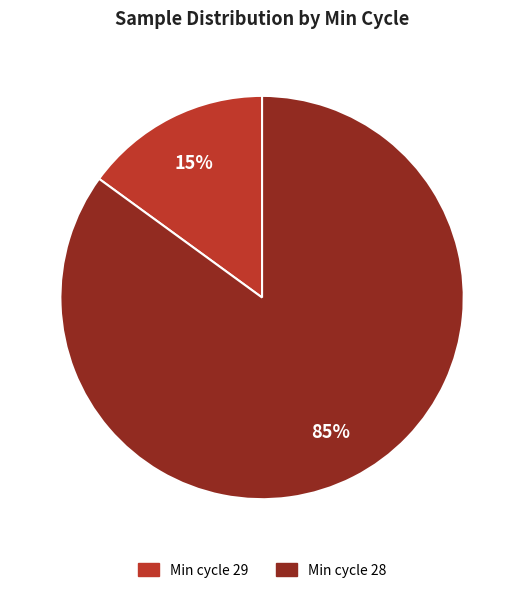

To the nearest percent, what is the average slice percentage?

50%